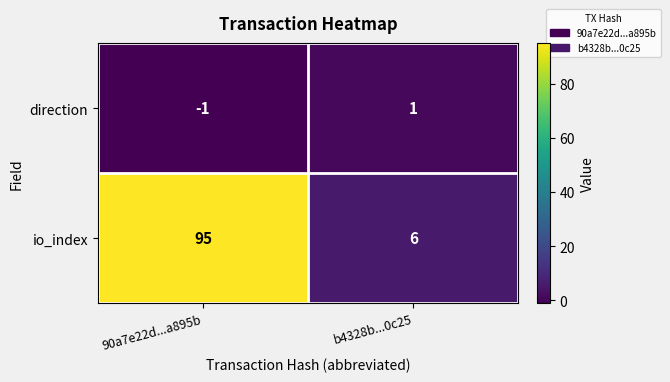

At which label does direction reach its minimum?

90a7e22d...a895b